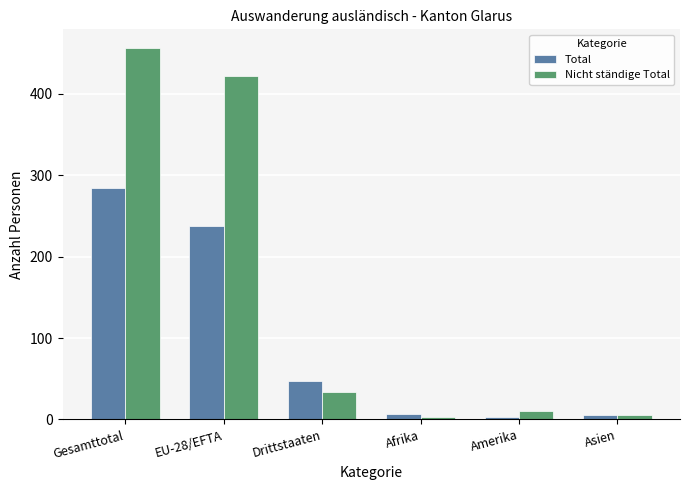

At which label does Nicht ständige Total reach its peak?

Gesamttotal